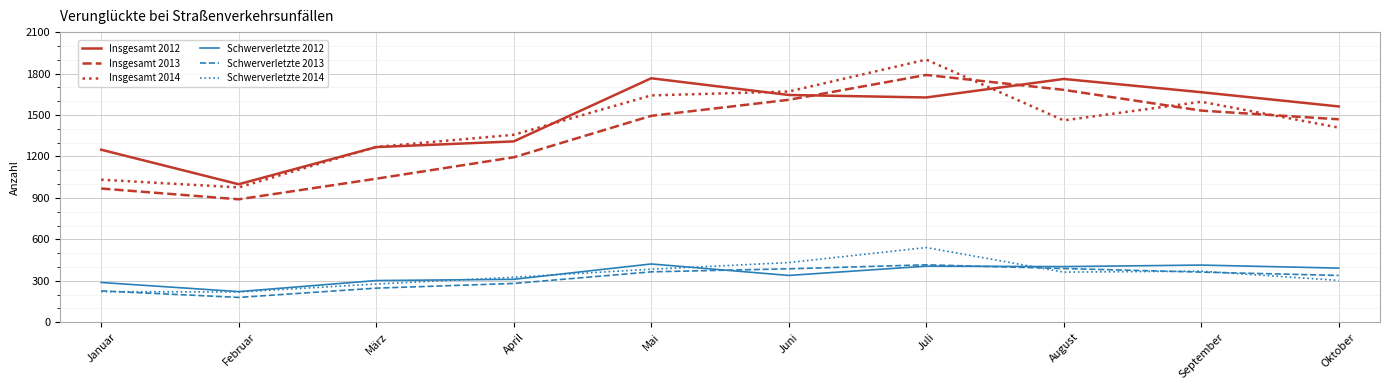

The Schwerverletzte 2012 series shows 205 at August. True or false?

False